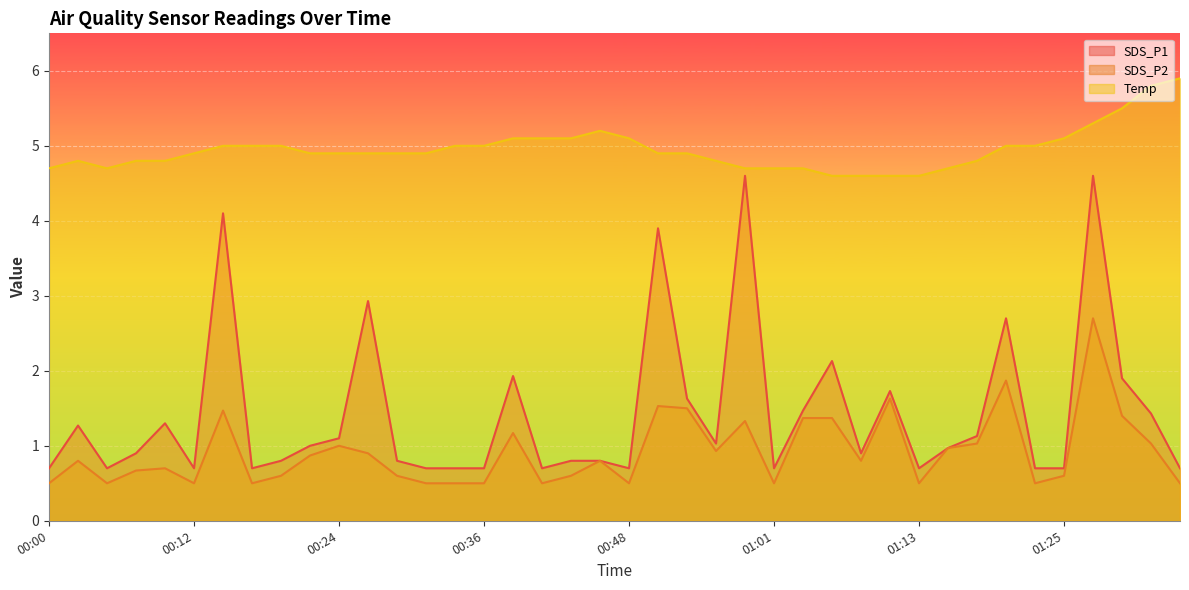

Rank the categories by SDS_P2 value from lowest to highest.

00:00, 00:05, 00:12, 00:17, 00:31, 00:34, 00:36, 00:41, 00:48, 01:01, 01:13, 01:23, 01:35, 00:19, 00:29, 00:44, 01:25, 00:07, 00:09, 00:02, 00:46, 01:08, 00:22, 00:27, 00:56, 01:15, 00:24, 01:18, 01:32, 00:39, 00:58, 01:03, 01:05, 01:30, 00:14, 00:53, 00:51, 01:10, 01:20, 01:27